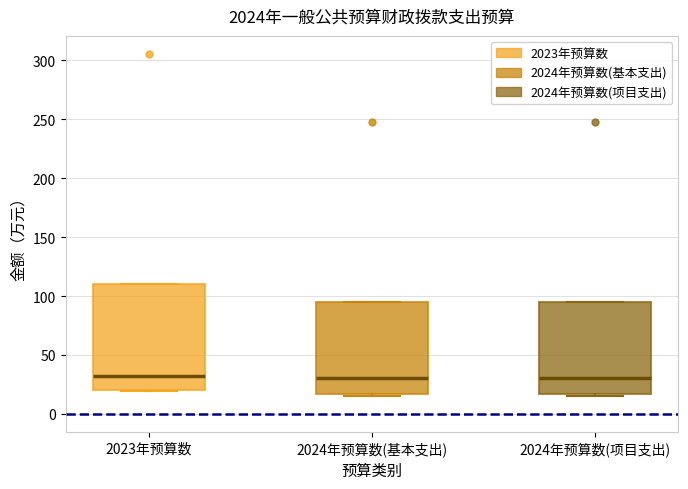

Reading left to right, transcribe this box plot: for each box, give where its median line is, the range the box spans, and where its two whiskers end, as read against the y-axis. The values are not printed on the chart, so give them approximately, as read against the axis.

2023年预算数: median 35, box 20 to 110, whiskers 20 to 110
2024年预算数(基本支出): median 30, box 15 to 95, whiskers 15 to 95
2024年预算数(项目支出): median 30, box 15 to 95, whiskers 15 to 95